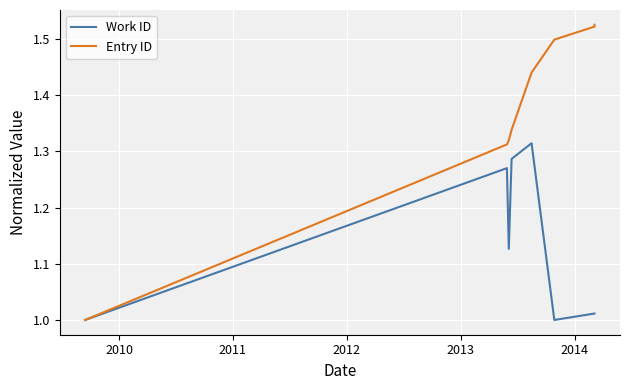

Is the value of Work ID at 2010 greater than the value of Entry ID at 8?

No